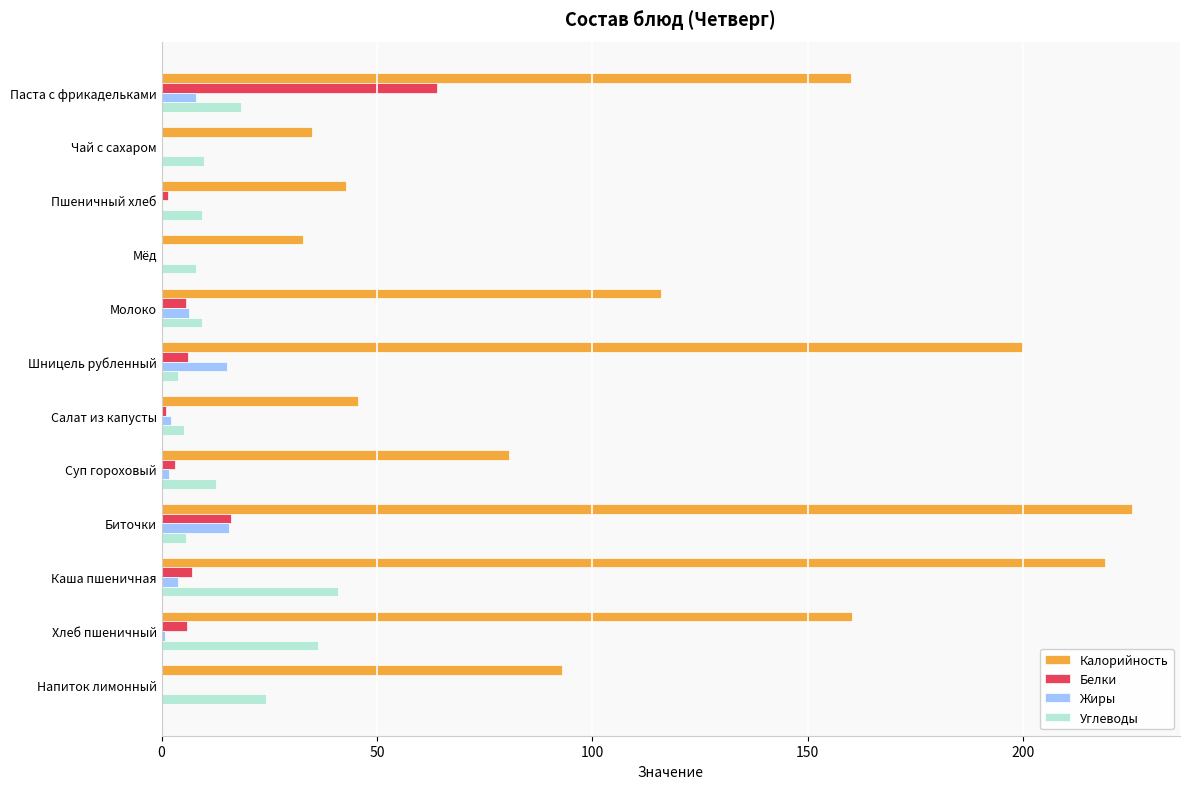

What is the greatest value displayed?

225.1